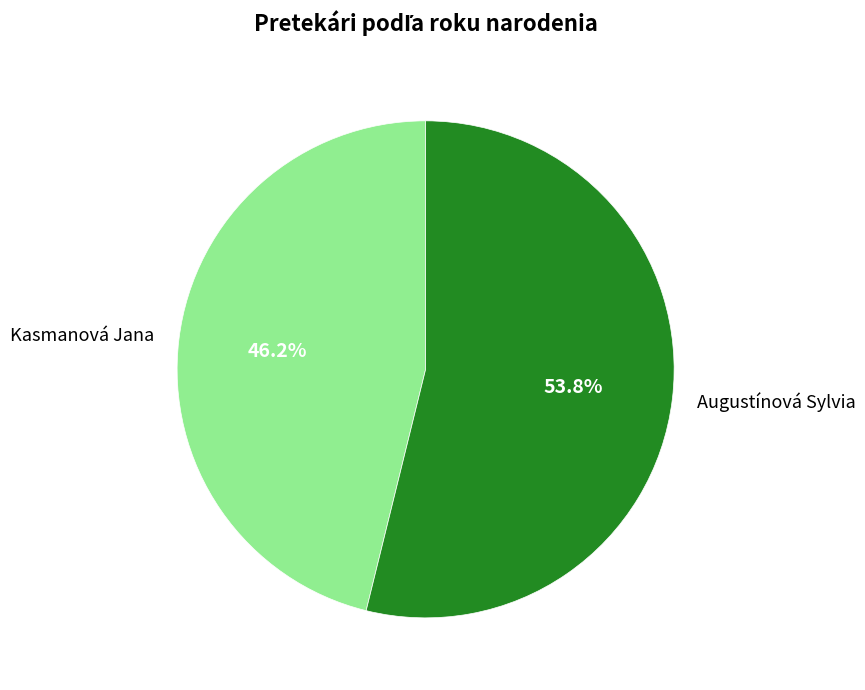

Approximately how many times larger is the value at Kasmanová Jana compared to Augustínová Sylvia?

0.9